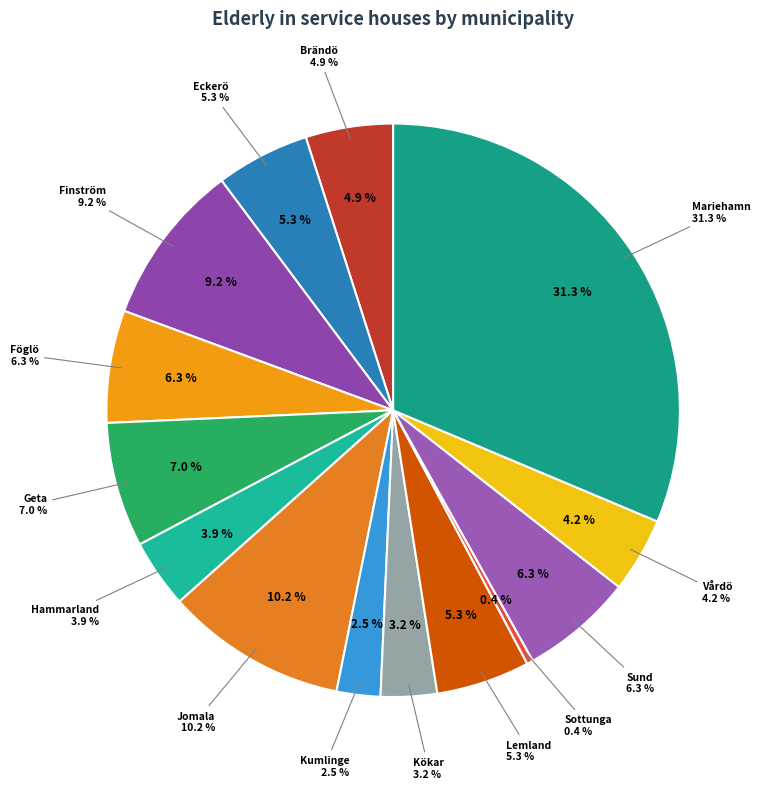

Is there a majority slice in this chart?

No